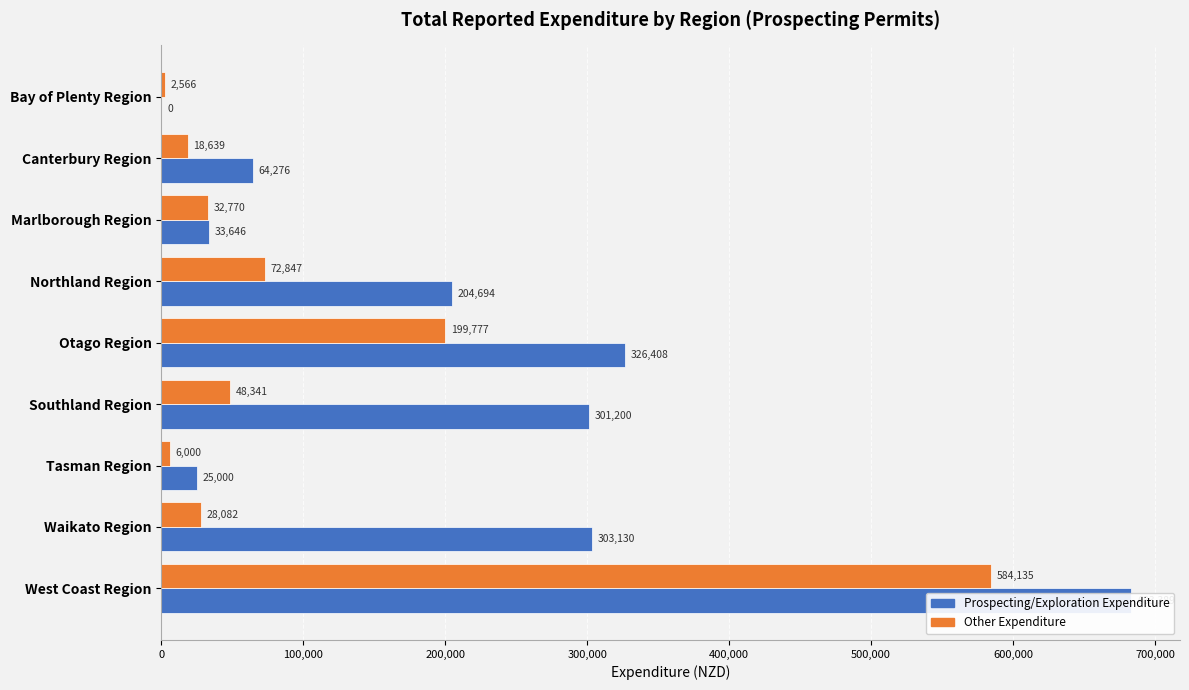

Which series has the widest spread of values?

Prospecting/Exploration Expenditure